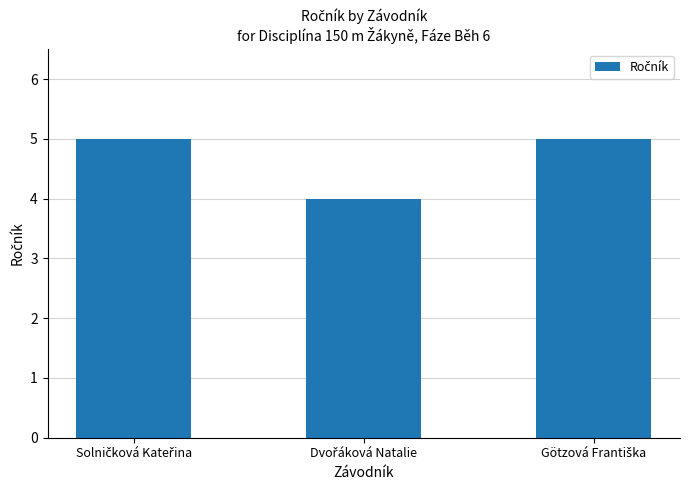

What is the maximum value shown in the chart?

5